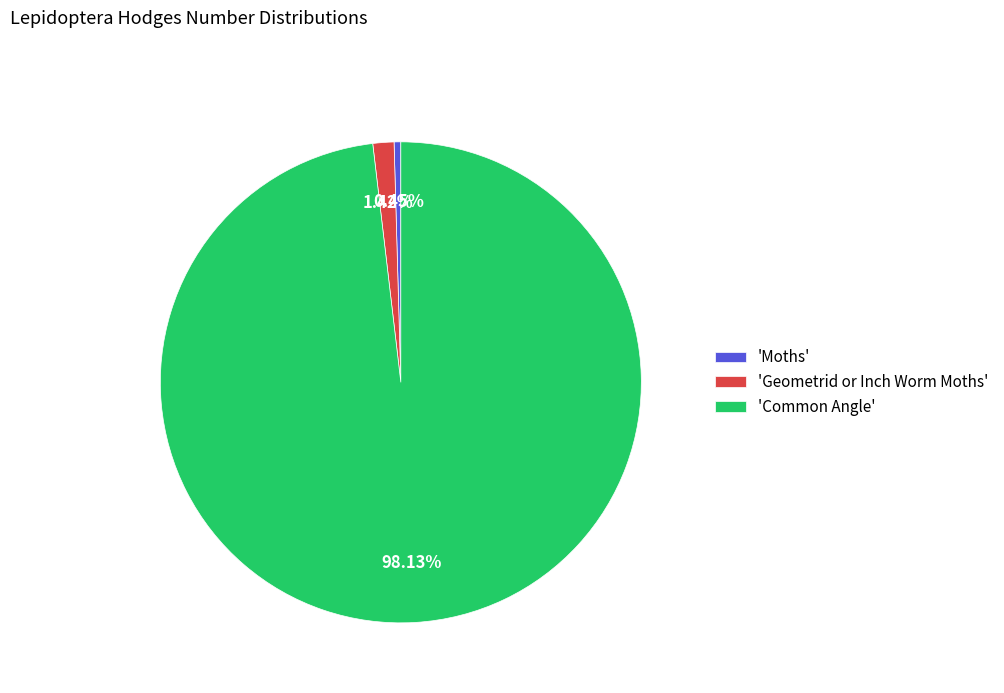

What is the majority slice?

'Common Angle'